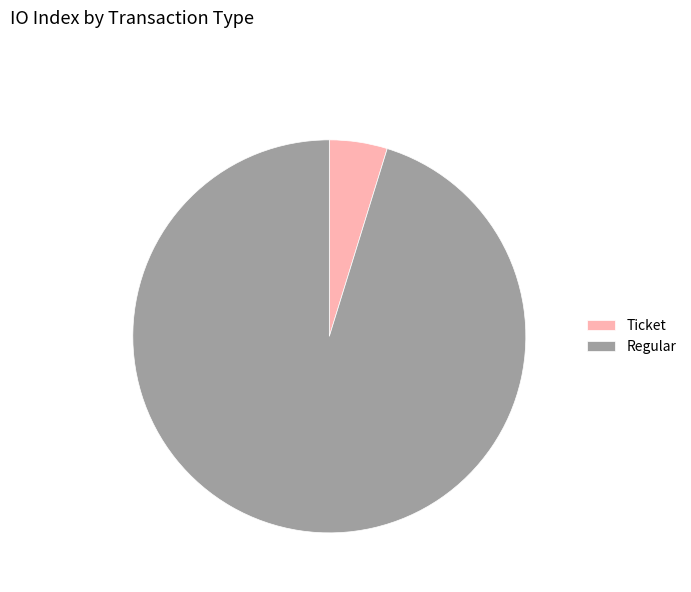

What is the majority slice?

Regular